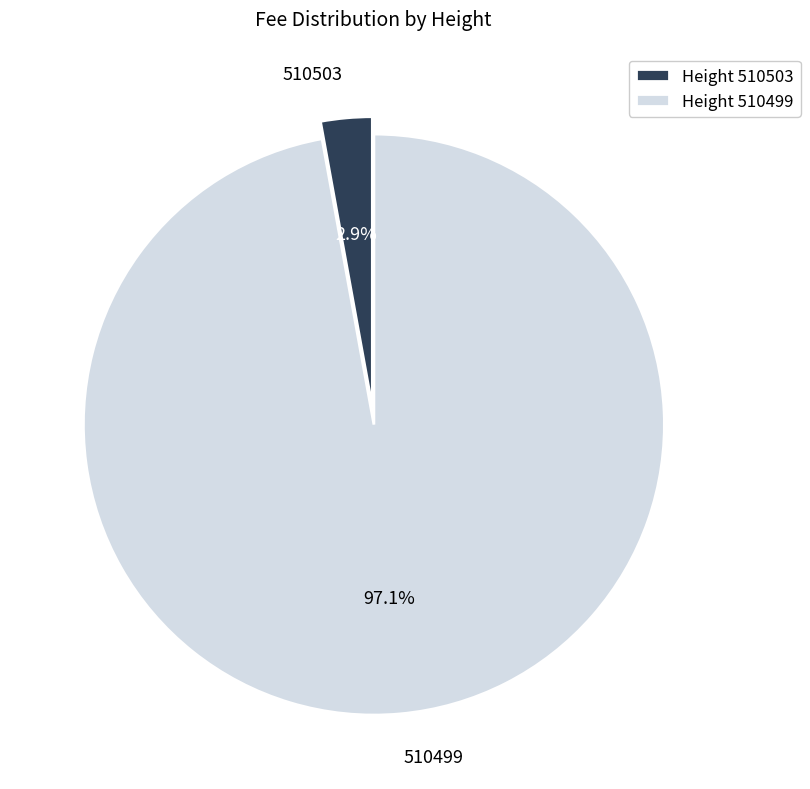

Rank the categories by value from highest to lowest.

510499, 510503